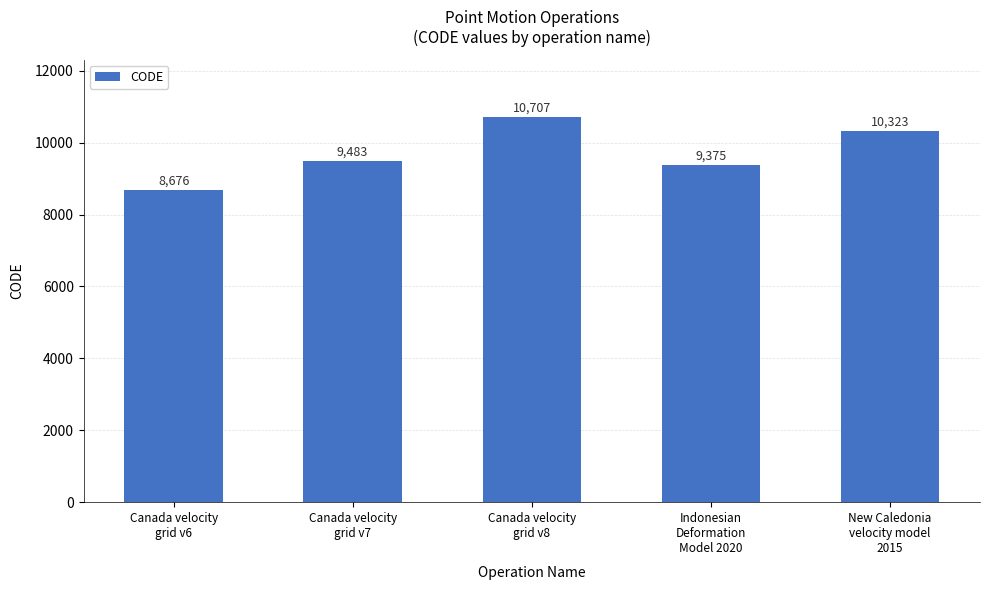

Rank the categories by value from lowest to highest.

Canada velocity
grid v6, Indonesian
Deformation
Model 2020, Canada velocity
grid v7, New Caledonia
velocity model
2015, Canada velocity
grid v8